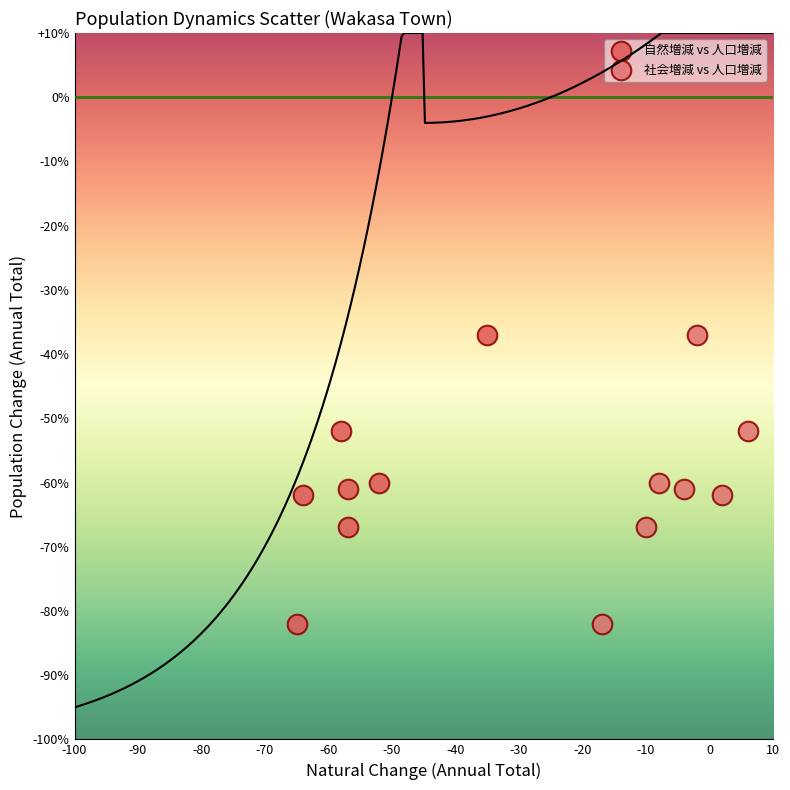

What are all the series names shown in the legend?

自然増減 vs 人口増減, 社会増減 vs 人口増減